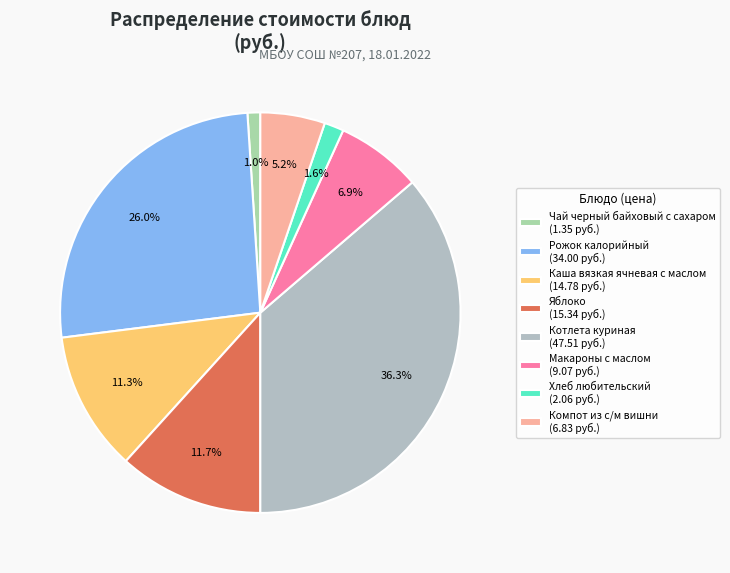

To the nearest percent, what percentage of the pie is Котлета куриная?

36%